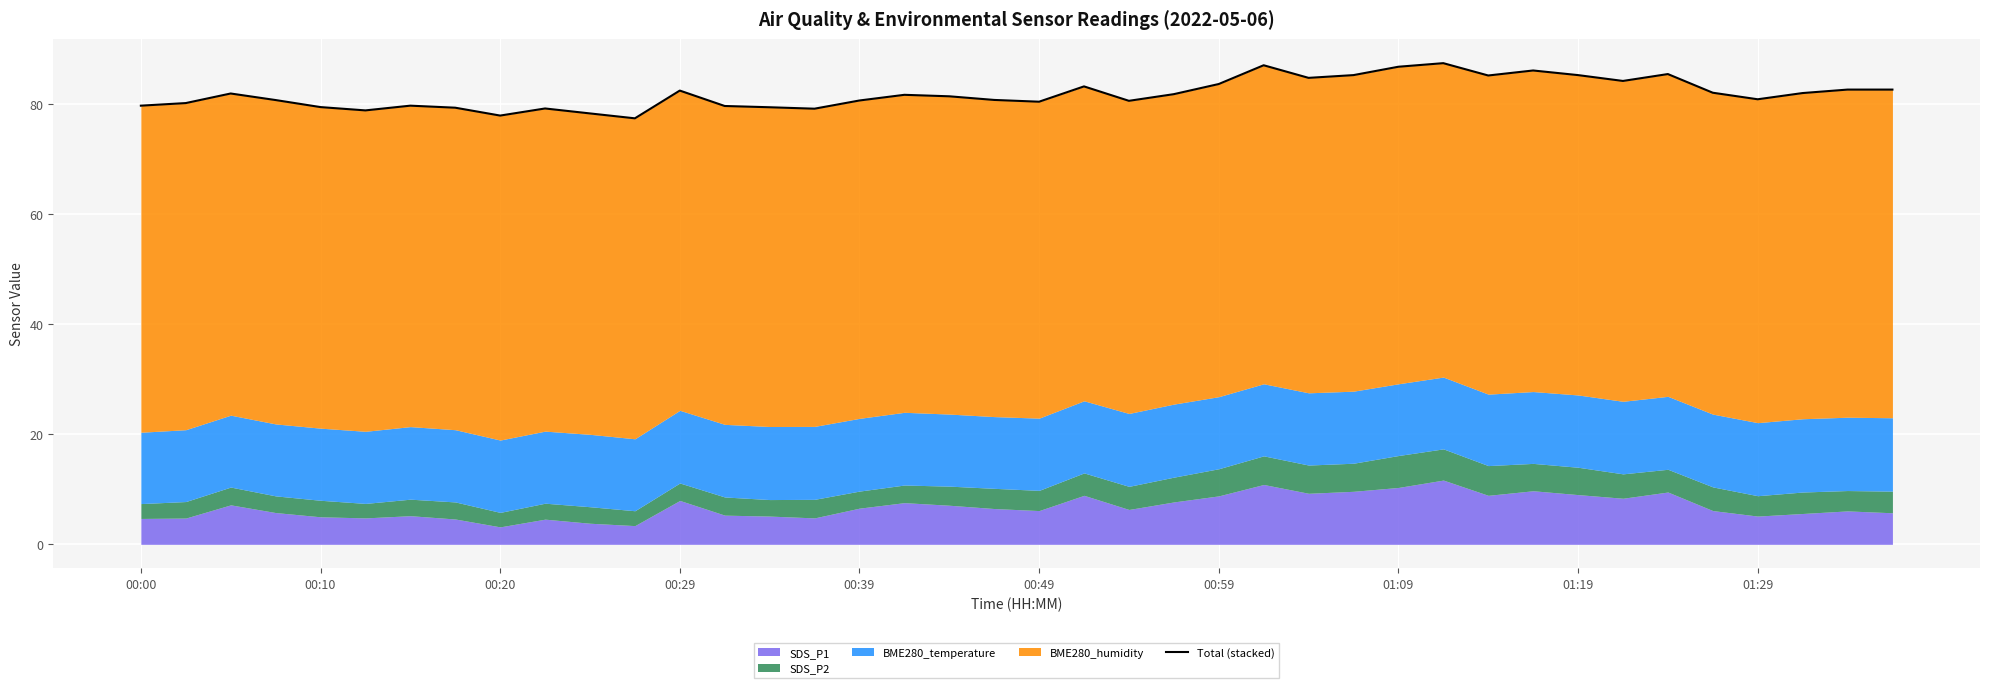

How many values are below 81?

19